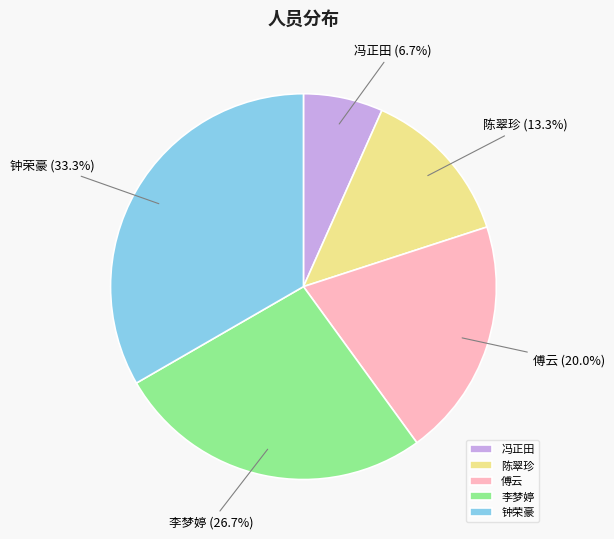

What is the smallest slice in the pie chart?

冯正田